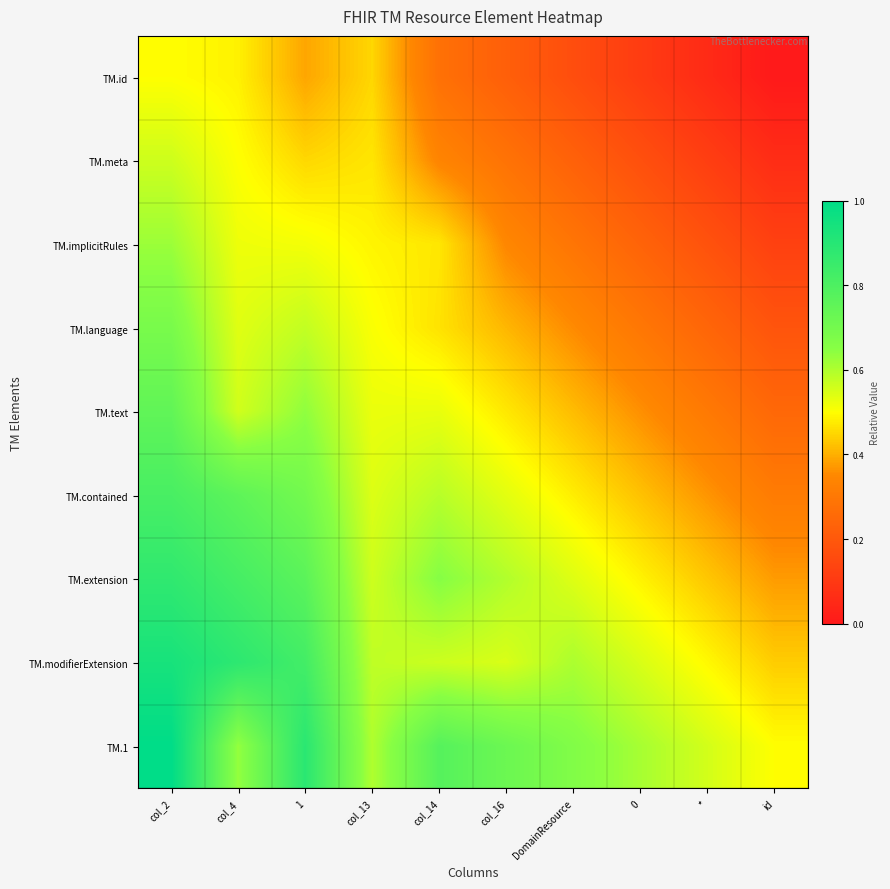

How many distinct data groups are displayed?

9